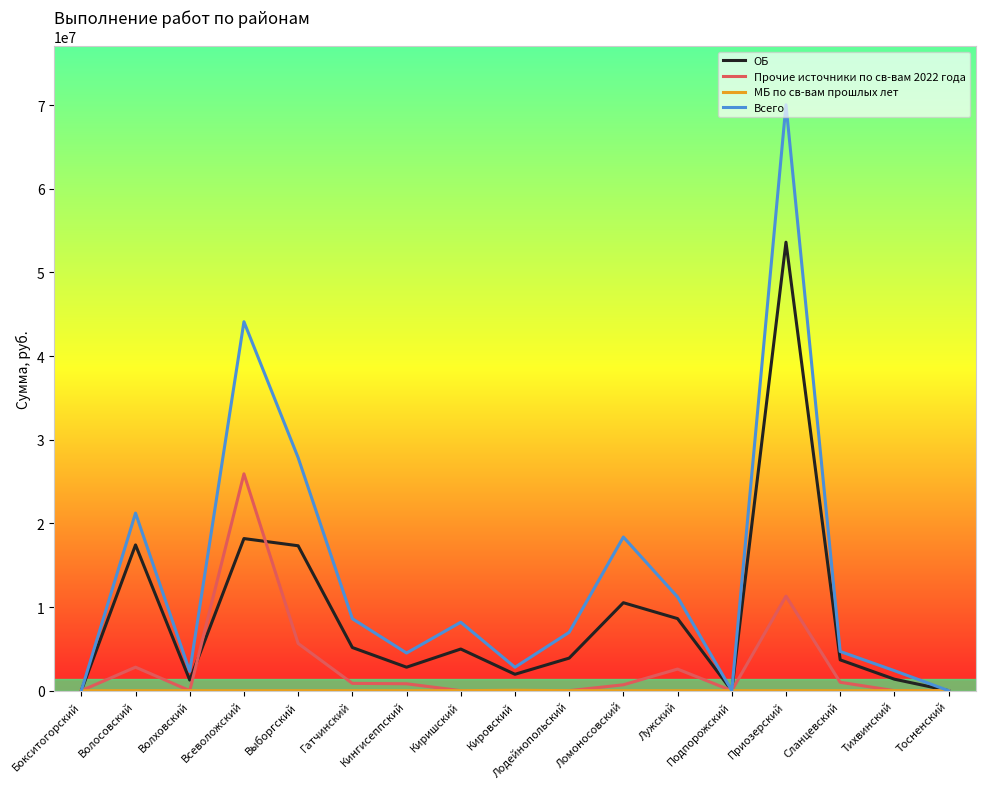

Which series has the widest spread of values?

Всего